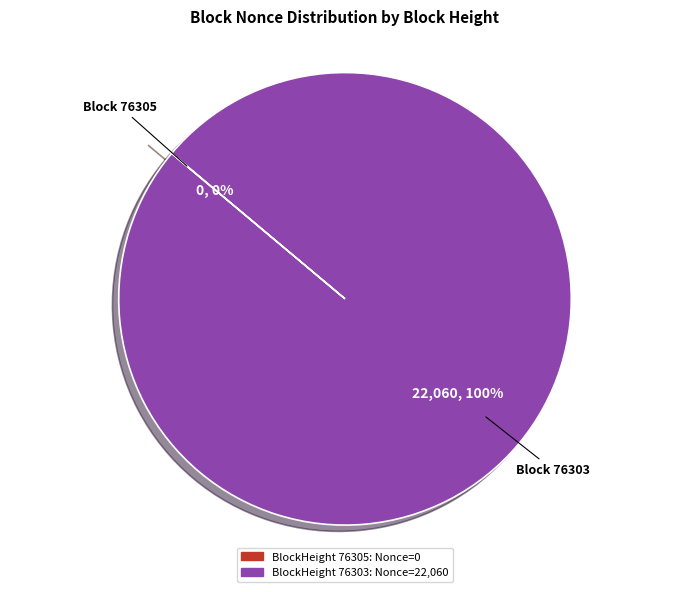

Rank the categories by value from lowest to highest.

76305, 76303